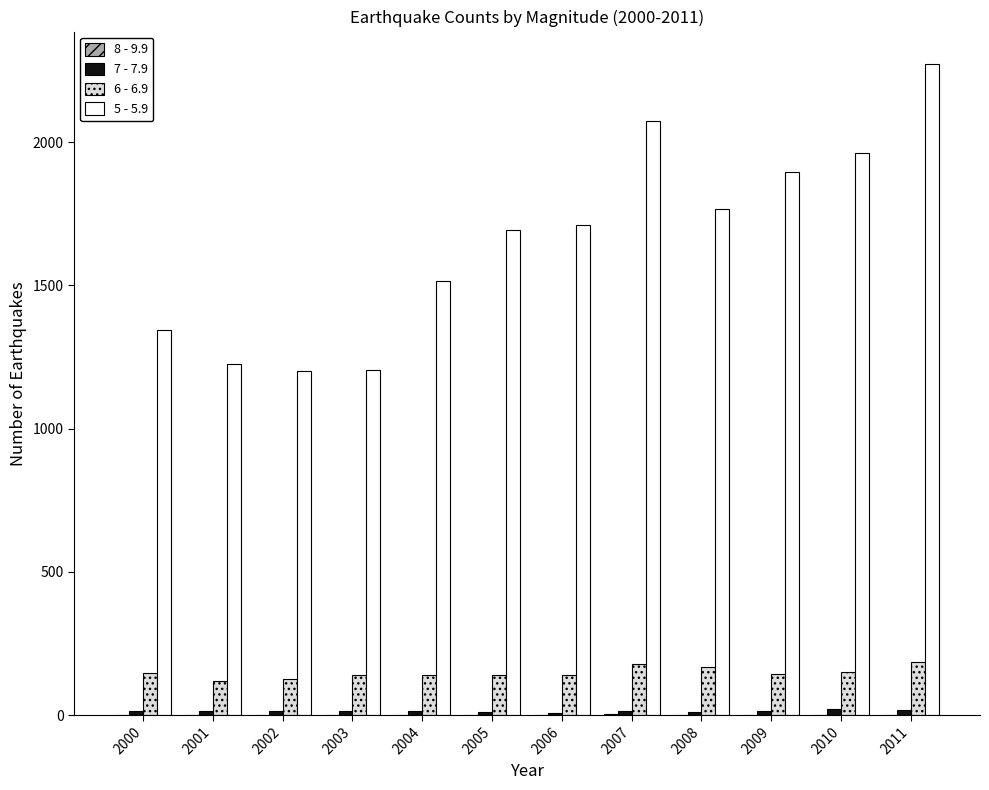

How many data points does each series have?

12